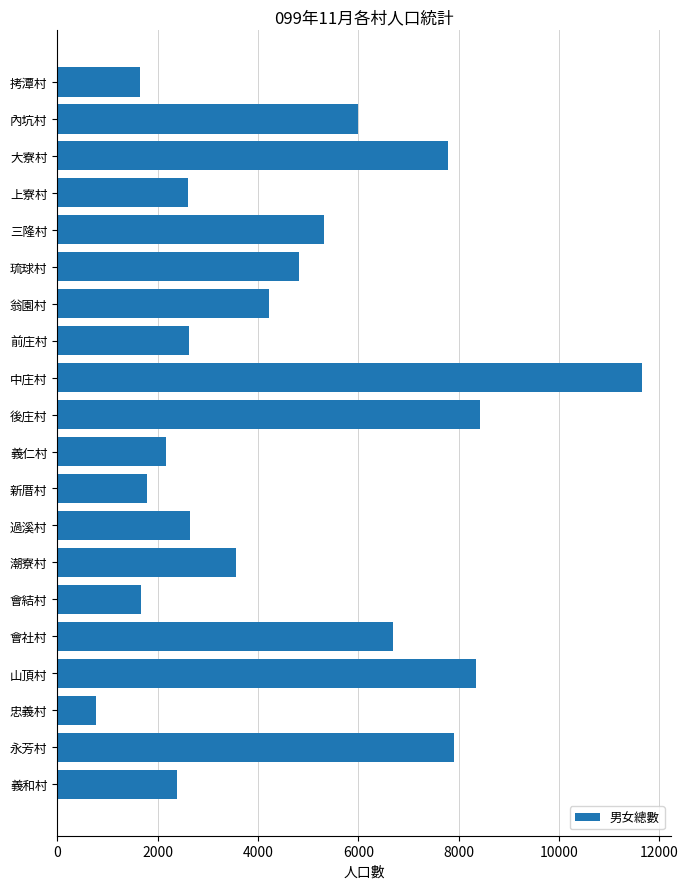

True or false: the data shows 6698 at 會社村.

True